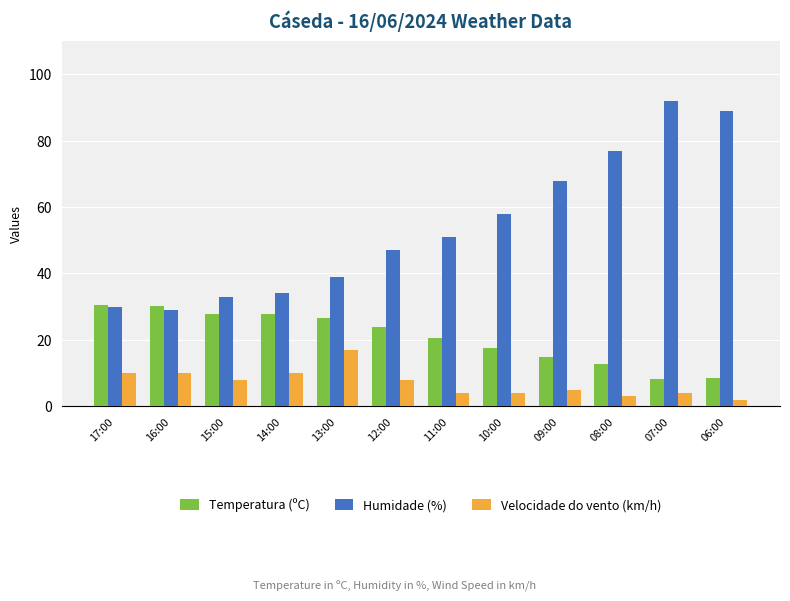

True or false: Humidade (%) has a value of 30.0 at 17:00.

True